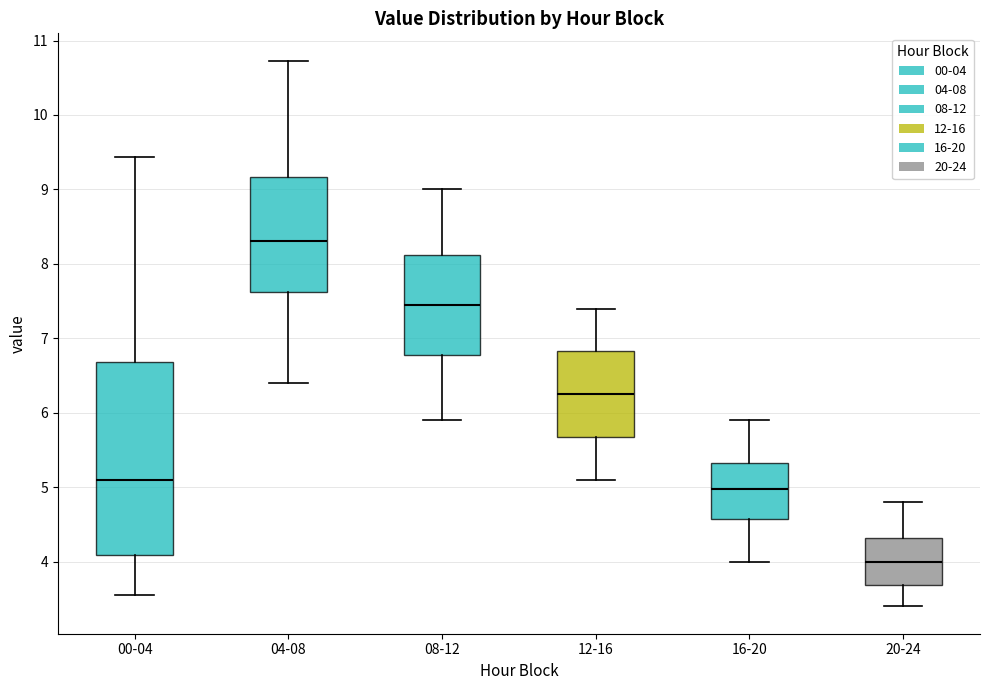

Where is the upper edge of the box for 00-04 on the y-axis? The values are not printed on the chart, so give them approximately, as read against the axis.

6.7